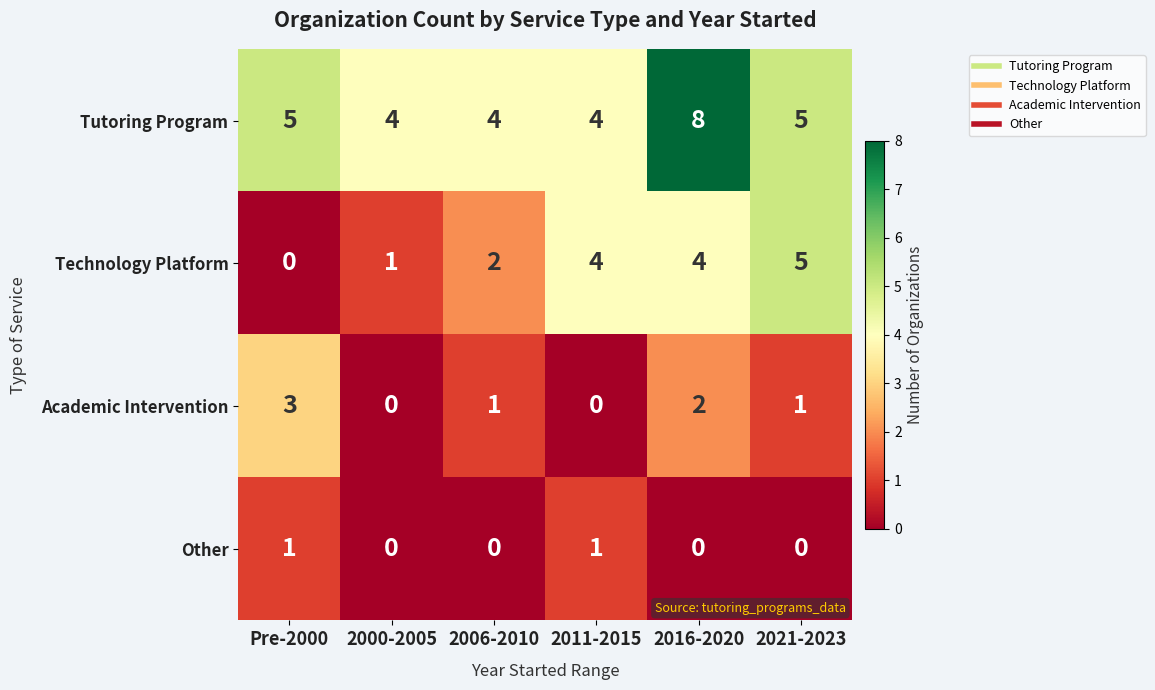

Rank the series by their maximum value, from highest to lowest.

Tutoring Program, Technology Platform, Academic Intervention, Other